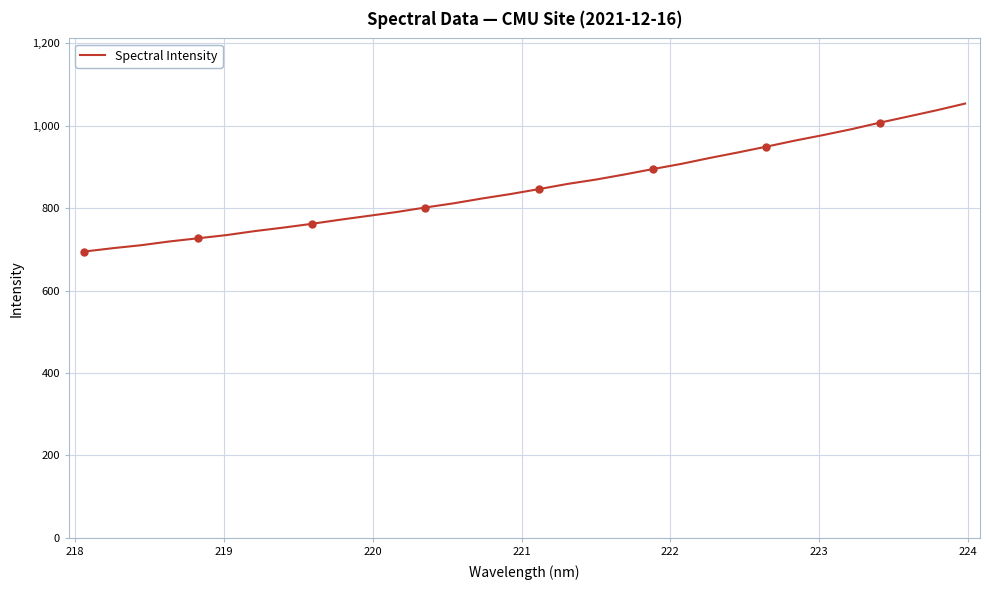

What is the difference between the maximum and minimum values?

359.2